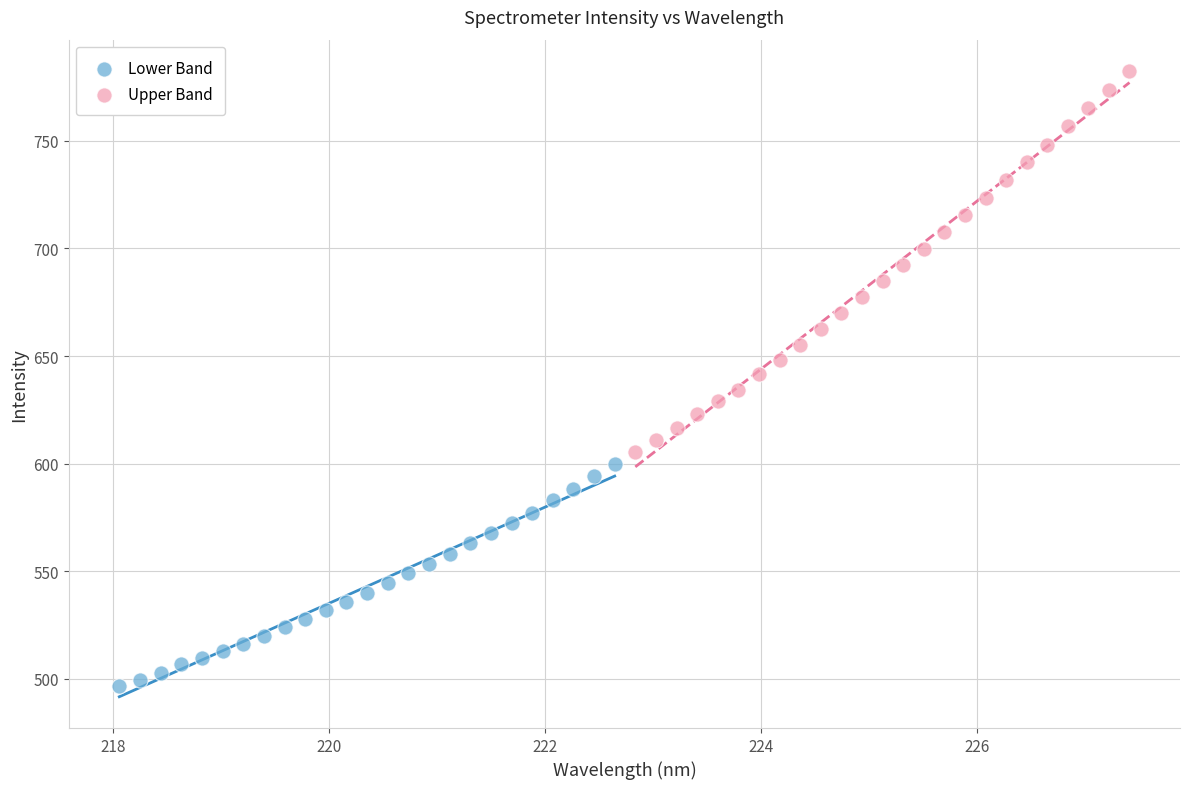

Which series contains the lowest Y value?

Lower Band